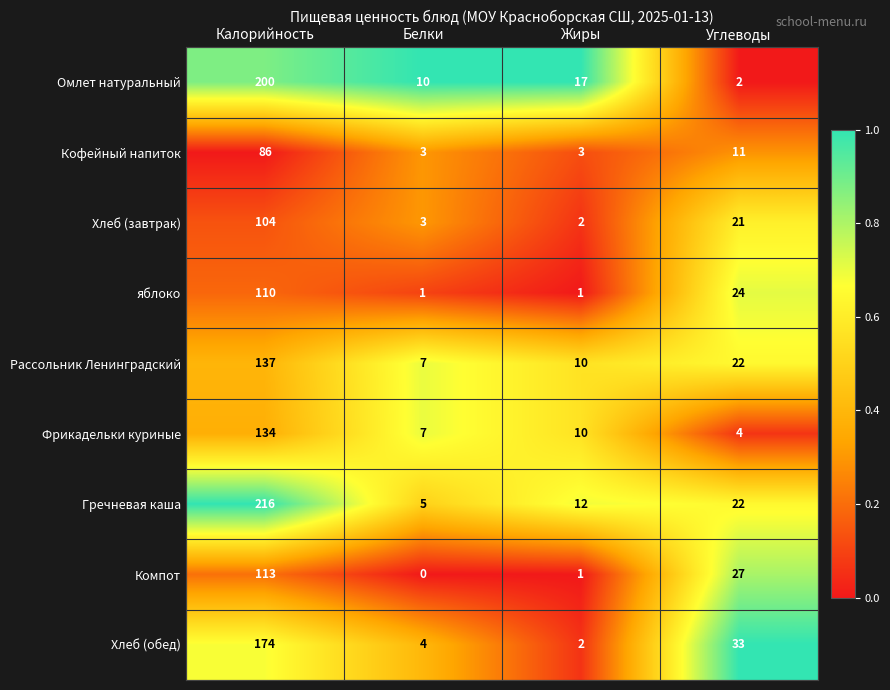

At which label does Хлеб (завтрак) reach its peak?

Калорийность